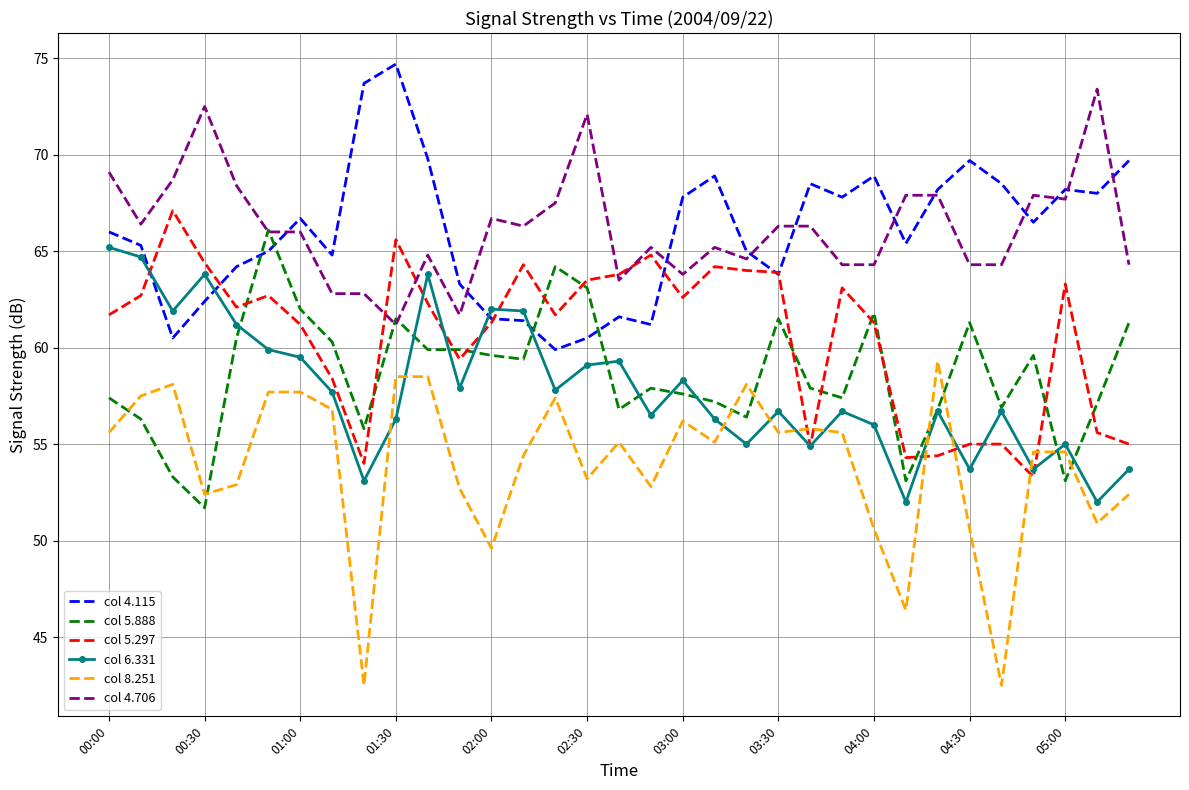

List the series in order of their peak value, lowest first.

col 8.251, col 6.331, col 5.888, col 5.297, col 4.706, col 4.115